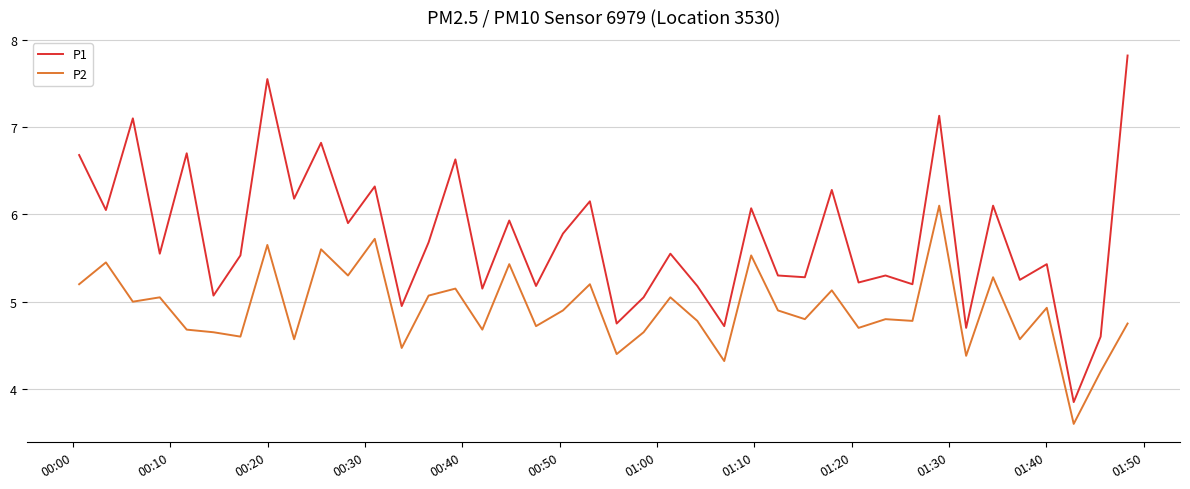

True or false: P1 and P2 cross at least once.

False